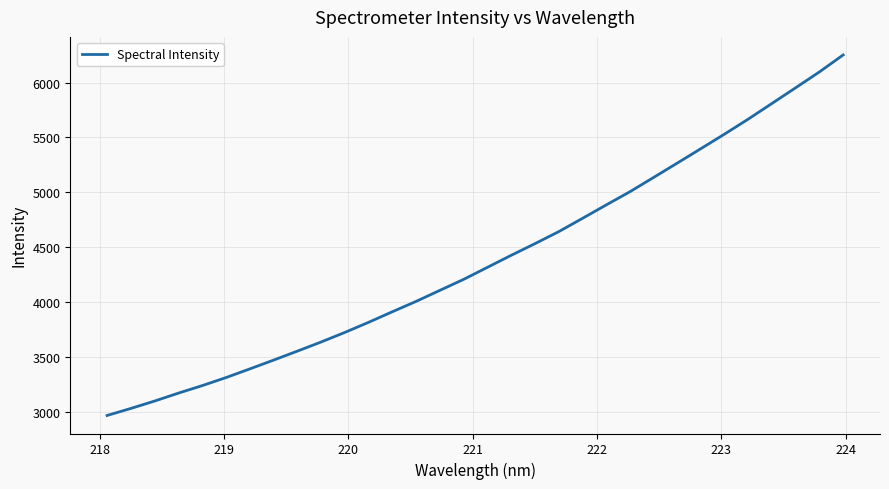

What is the sum of all values?

140344.6